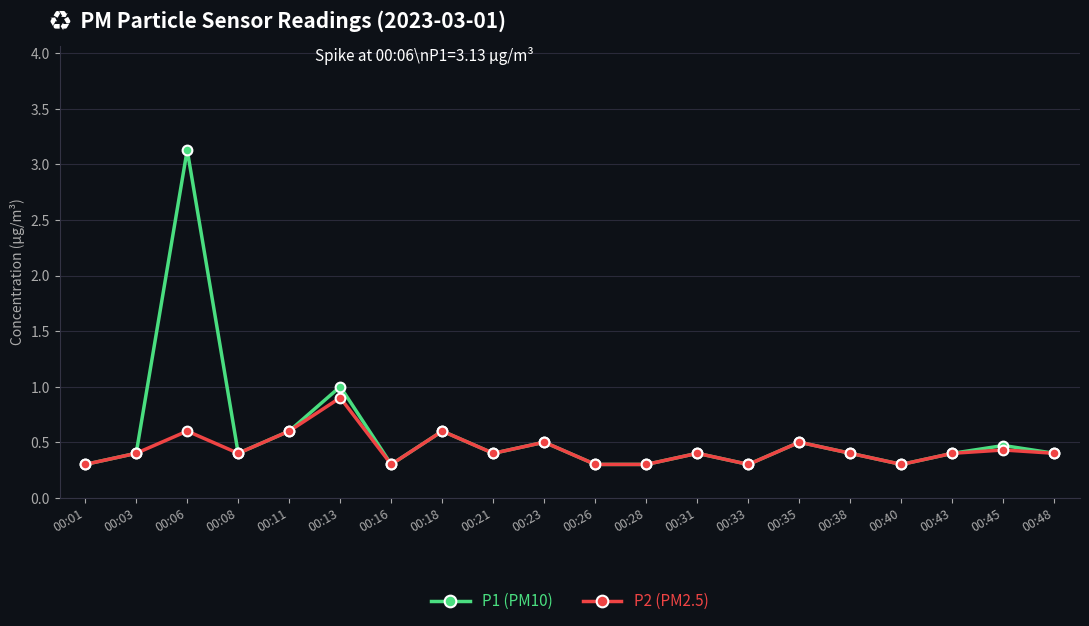

Is this an area chart (filled region under the line)?

No